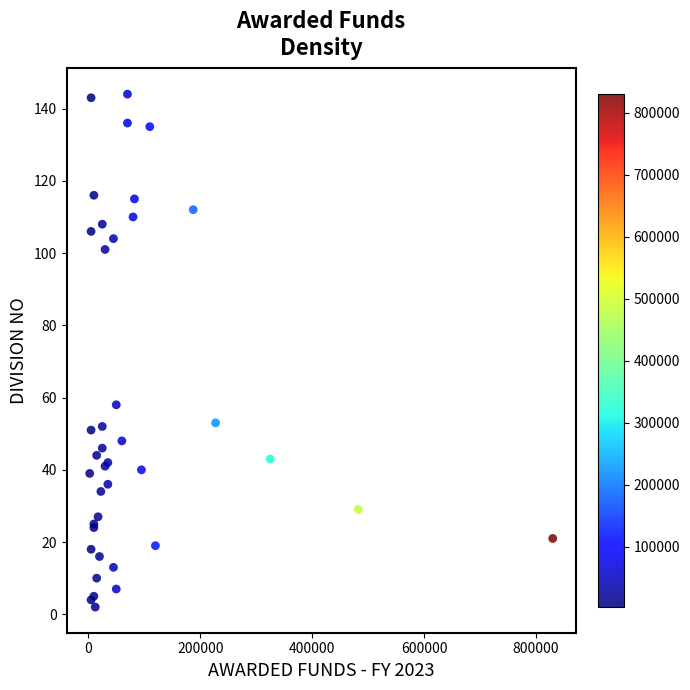

What Y value in the scatter plot is closest to 73?

58